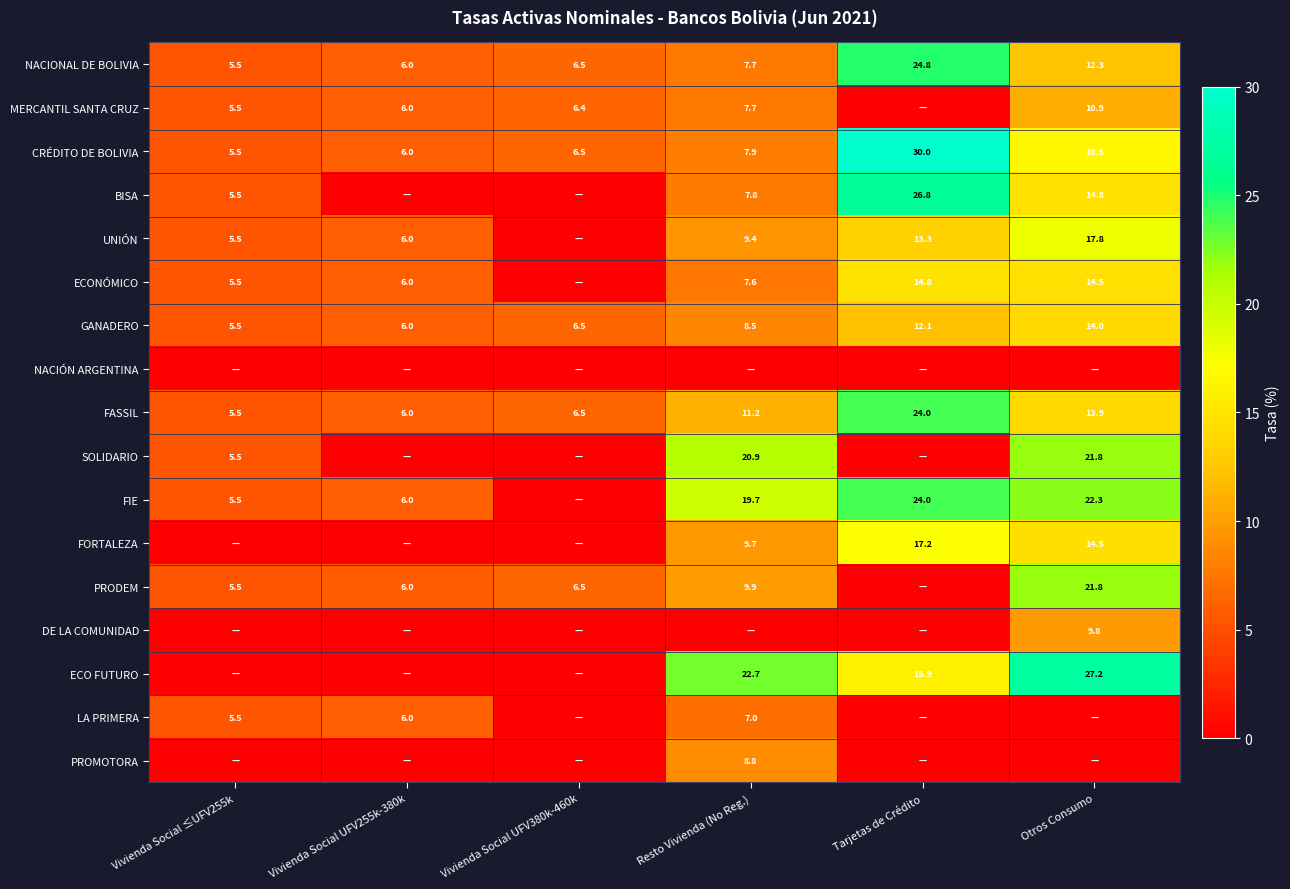

At which label is CRÉDITO DE BOLIVIA closest to 17?

Otros Consumo